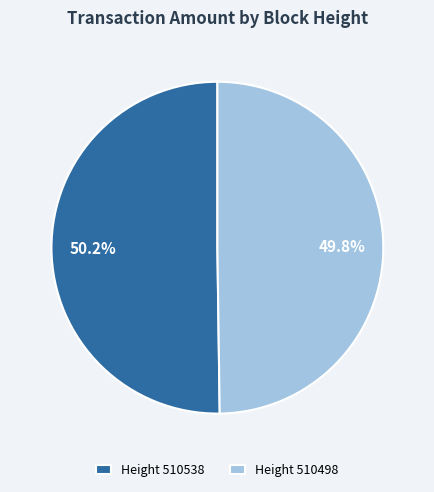

Is the sum of Height 510498 and Height 510538 greater than half?

Yes